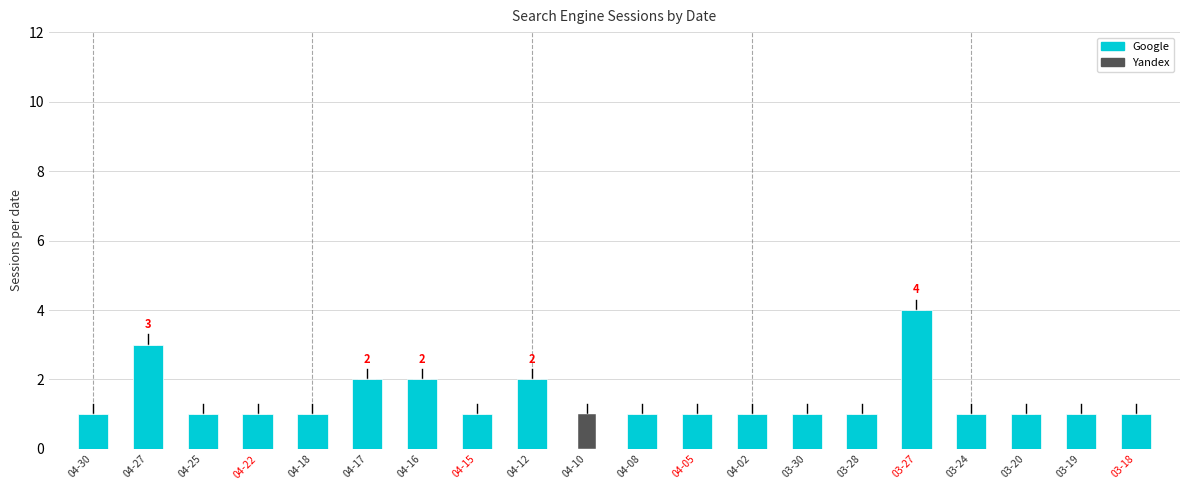

How many positive values does the Google series have?

19